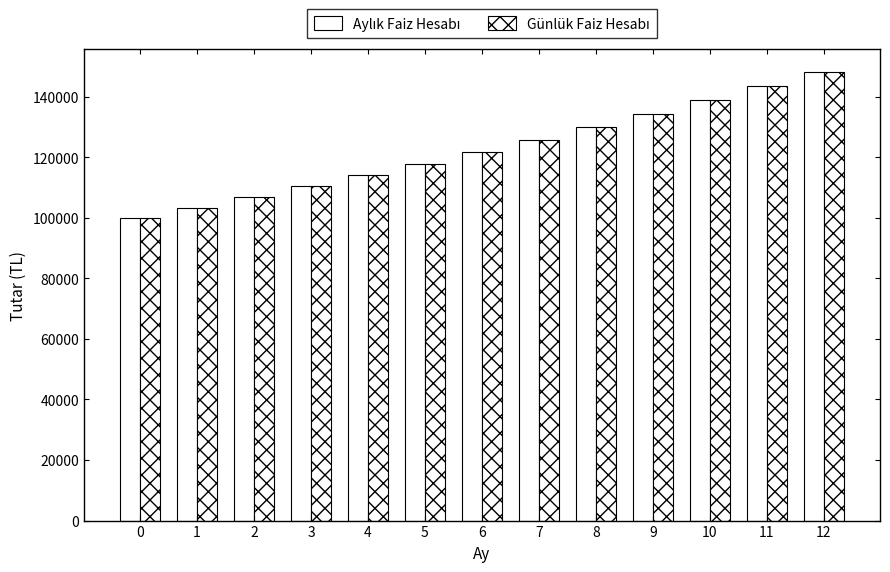

Rank the series at 12 from lowest to highest value.

Aylık Faiz Hesabı, Günlük Faiz Hesabı